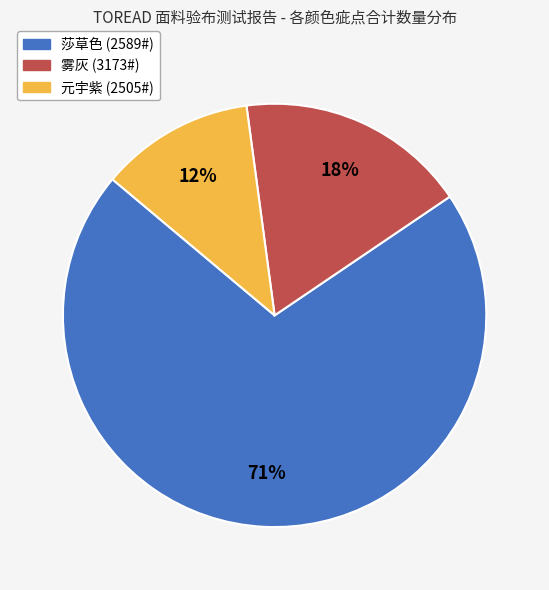

To the nearest percent, what percentage of the pie is 雾灰 (3173#)?

18%